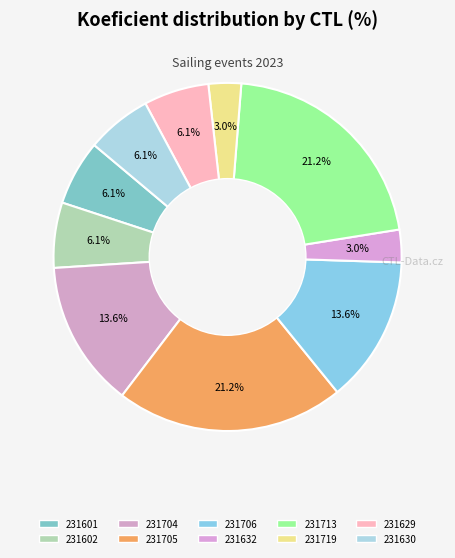

What percentage is NOT represented by 231632?

97.0%